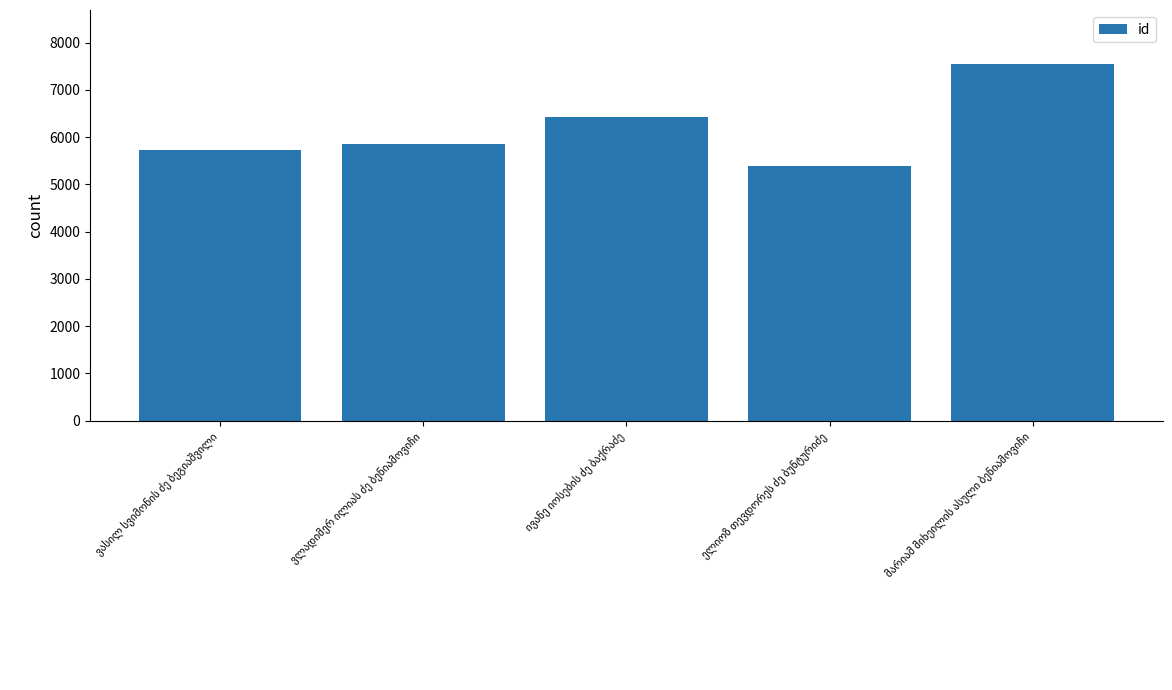

What is the difference between the maximum and minimum values?

2170